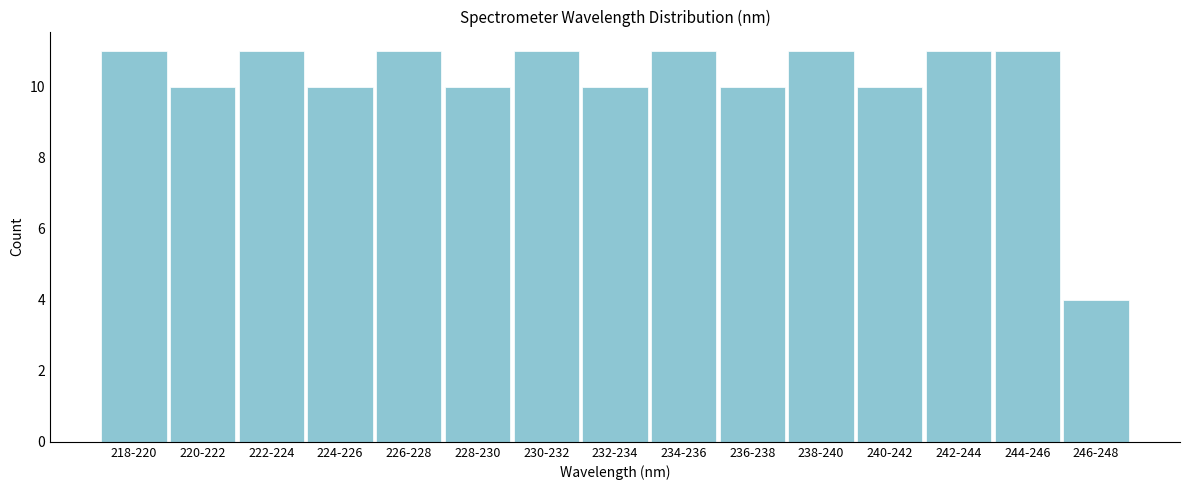

Reading right to left, extract all data points from this chart.

4	11	11	10	11	10	11	10	11	10	11	10	11	10	11